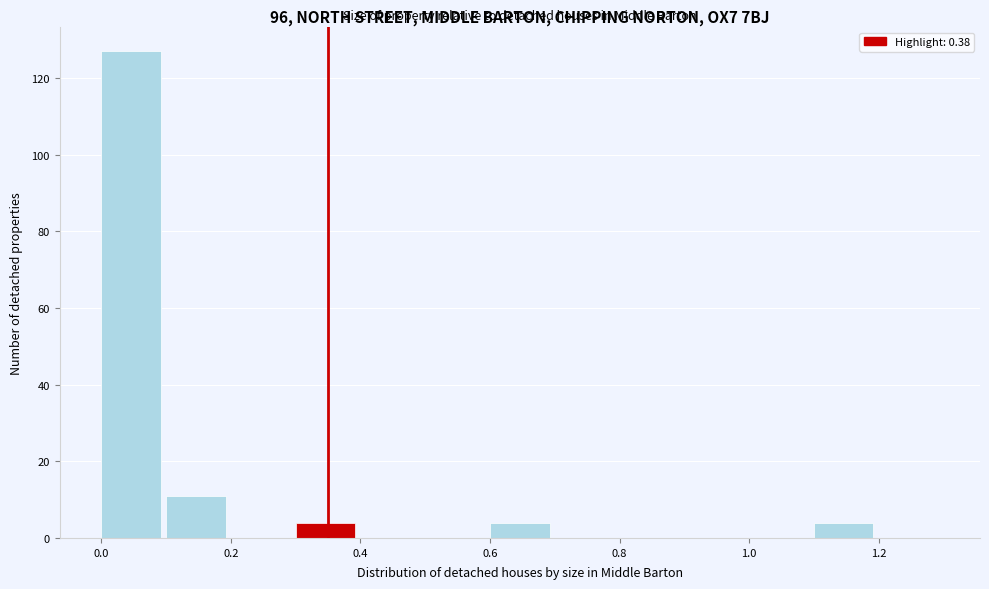

Which range on the x-axis has the tallest bar?

0.0 to 0.1